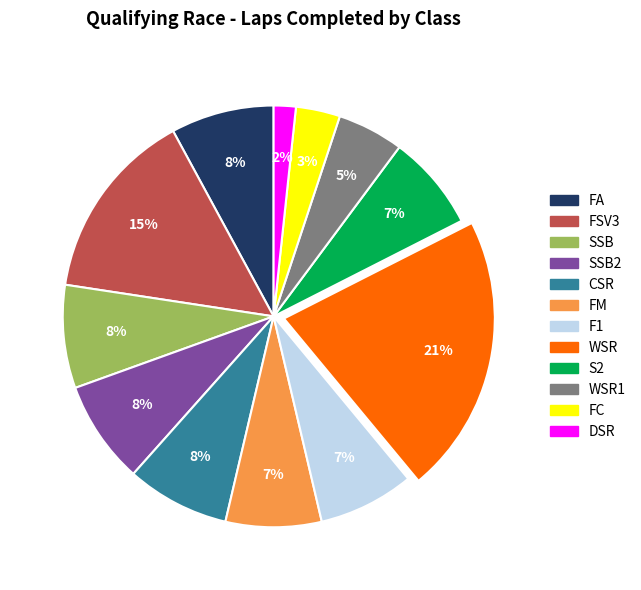

To the nearest percent, what is the average slice percentage?

8%